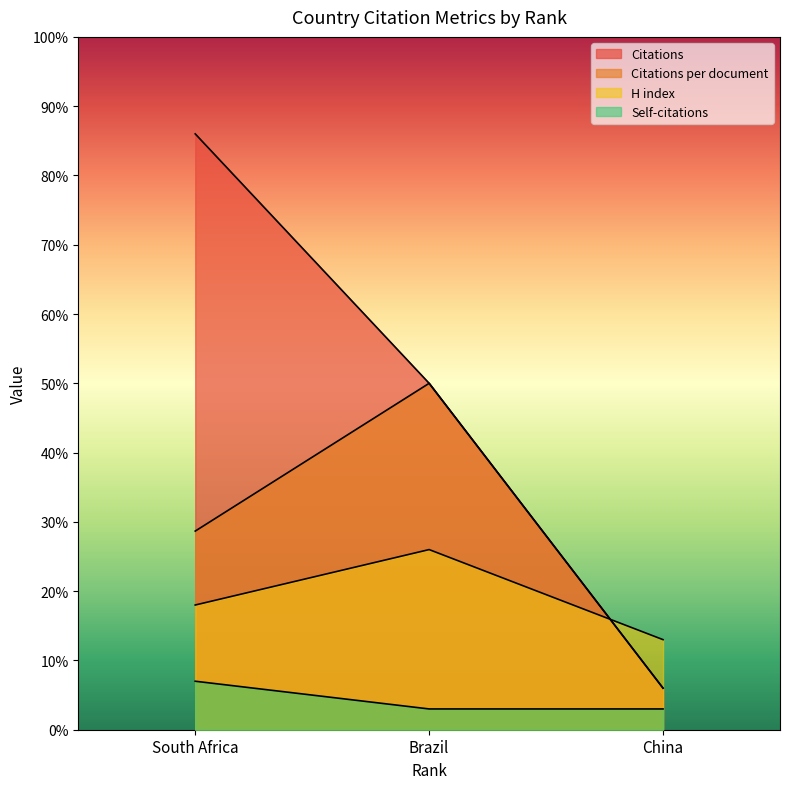

How many data points in H index are less than 18?

1